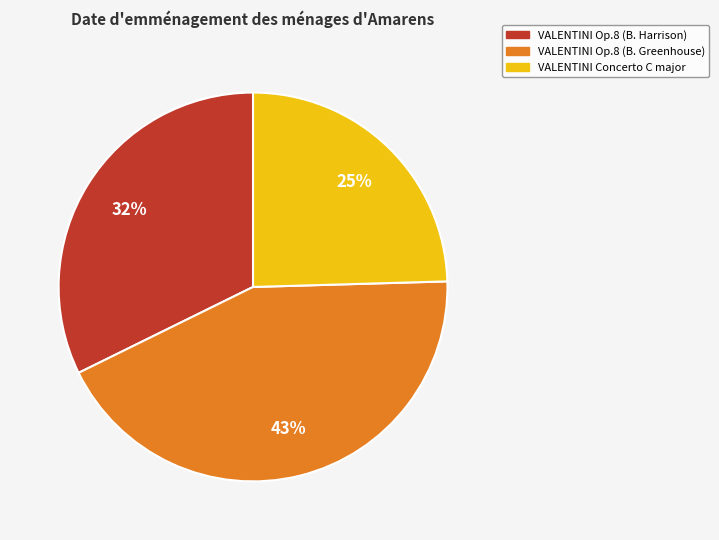

Is it true that VALENTINI Op.8 (B. Greenhouse) is 43% of the pie?

True